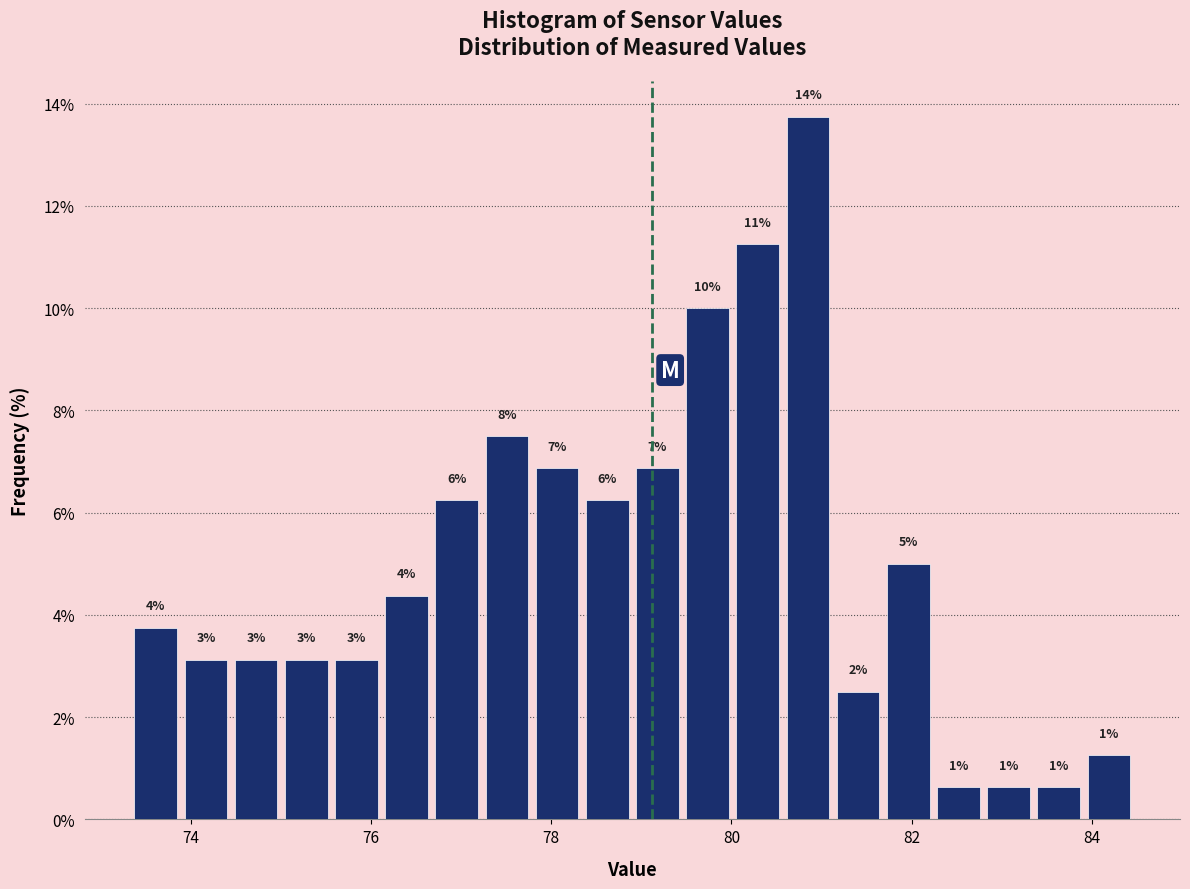

Read against the x-axis, roughly where is the centre of the tallest bar?

80.8